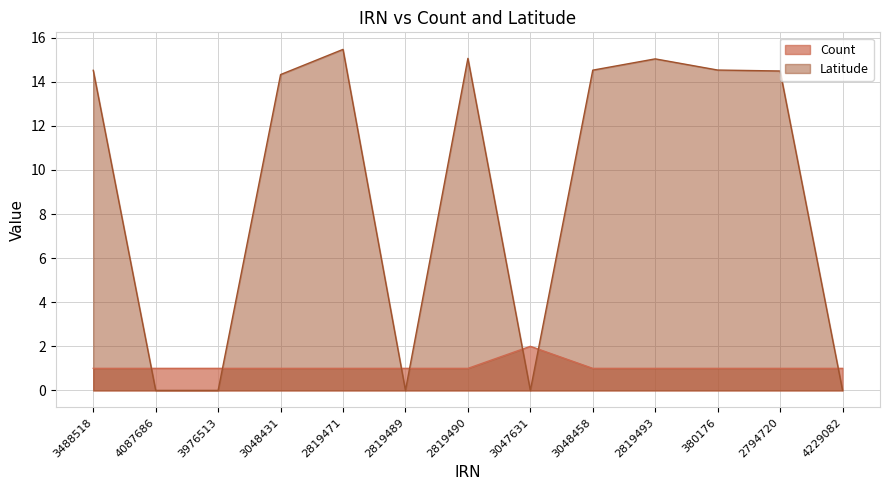

Reading left to right, transcribe all the data shown in this chart.

Count: 3488518=1.0	4087686=1.0	3976513=1.0	3048431=1.0	2819471=1.0	2819489=1.0	2819490=1.0	3047631=2.0	3048458=1.0	2819493=1.0	380176=1.0	2794720=1.0	4229082=1.0
Latitude: 3488518=14.5	4087686=0.0	3976513=0.0	3048431=14.3	2819471=15.5	2819489=0.0	2819490=15.1	3047631=0.0	3048458=14.5	2819493=15.0	380176=14.5	2794720=14.5	4229082=0.0